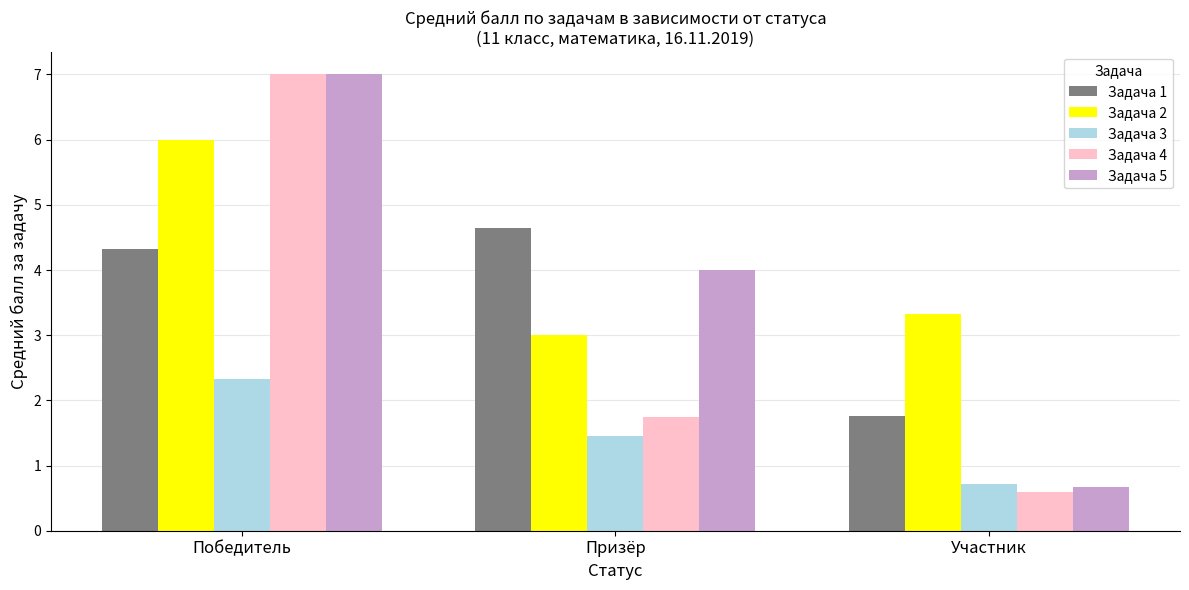

What is the difference between the maximum and minimum values in the Задача 3 series?

1.6